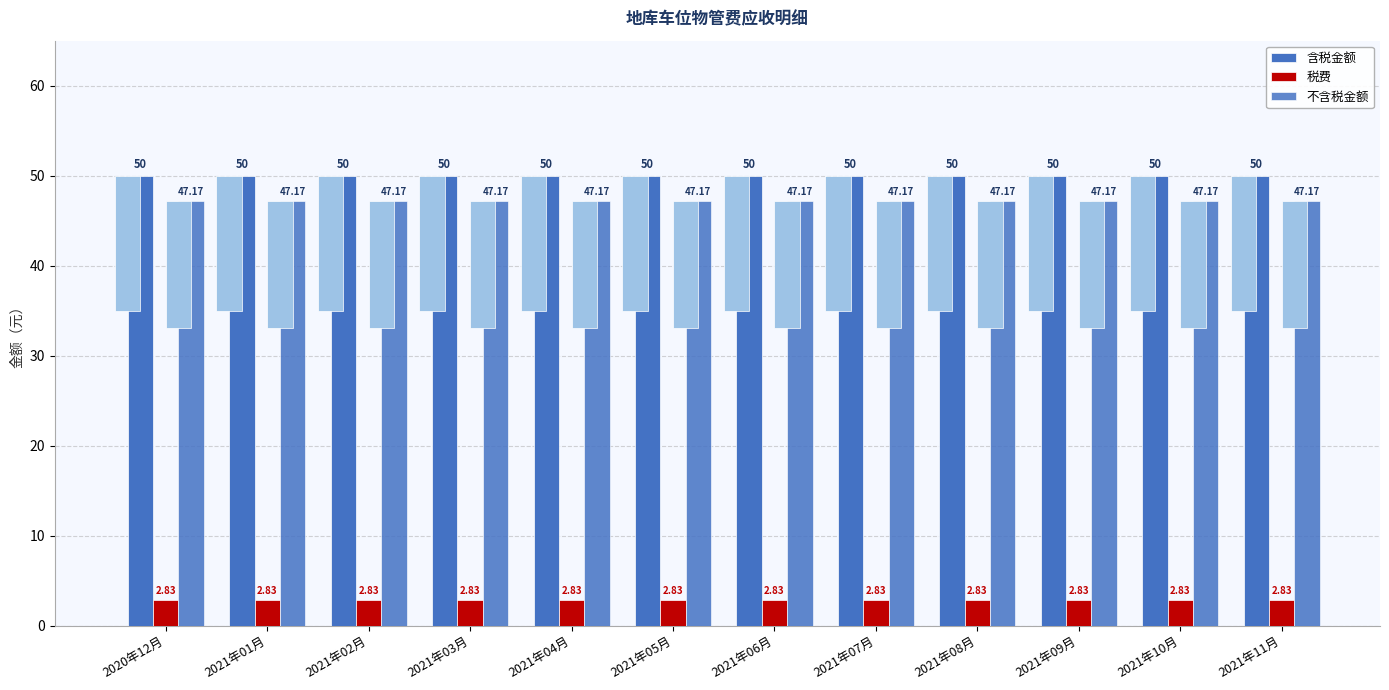

Reading right to left, what are all the values shown in this chart?

含税金额: 2021年11月=50.0	2021年10月=50.0	2021年09月=50.0	2021年08月=50.0	2021年07月=50.0	2021年06月=50.0	2021年05月=50.0	2021年04月=50.0	2021年03月=50.0	2021年02月=50.0	2021年01月=50.0	2020年12月=50.0
税费: 2021年11月=2.8	2021年10月=2.8	2021年09月=2.8	2021年08月=2.8	2021年07月=2.8	2021年06月=2.8	2021年05月=2.8	2021年04月=2.8	2021年03月=2.8	2021年02月=2.8	2021年01月=2.8	2020年12月=2.8
不含税金额: 2021年11月=47.2	2021年10月=47.2	2021年09月=47.2	2021年08月=47.2	2021年07月=47.2	2021年06月=47.2	2021年05月=47.2	2021年04月=47.2	2021年03月=47.2	2021年02月=47.2	2021年01月=47.2	2020年12月=47.2